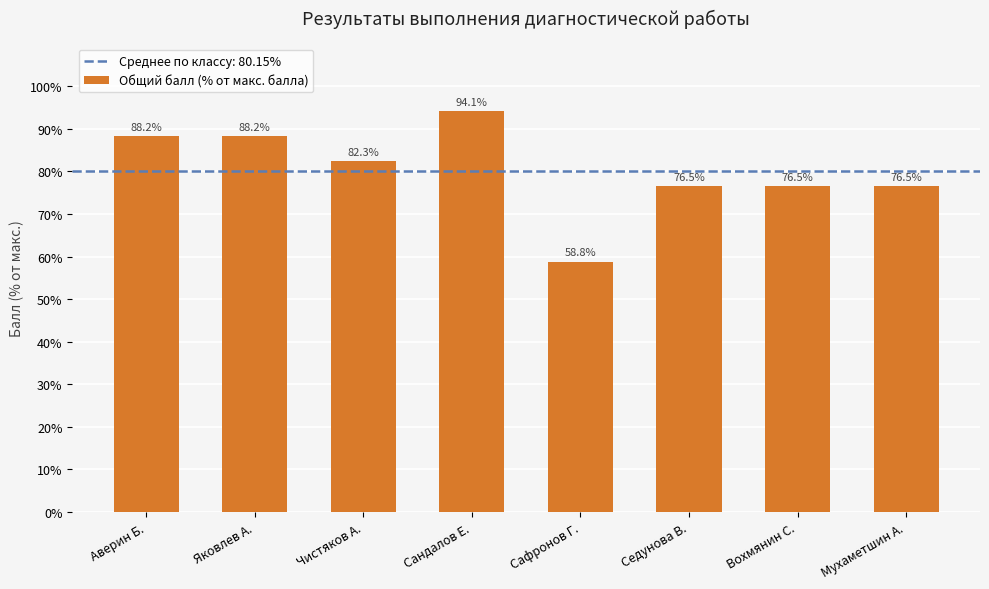

The value at Седунова В. is 122.8. True or false?

False